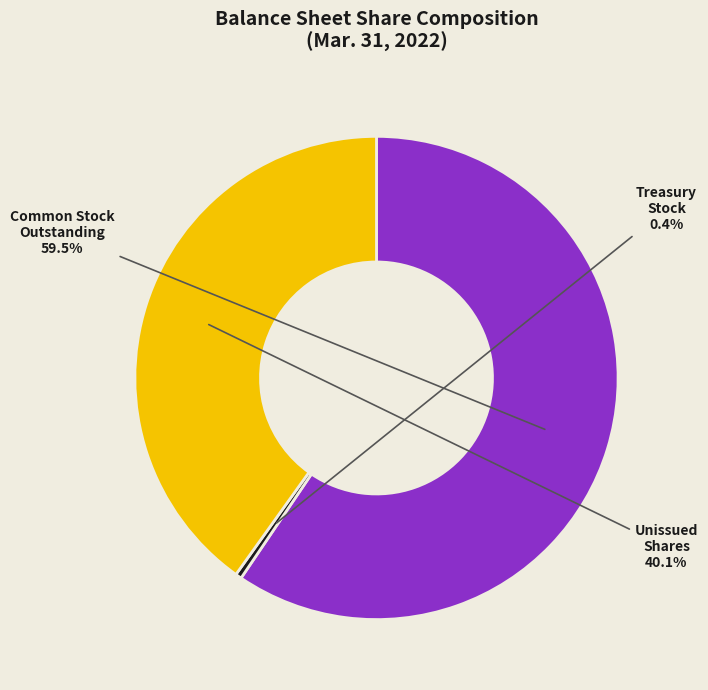

Which has a higher value, Unissued Shares or Common Stock Outstanding?

Common Stock Outstanding